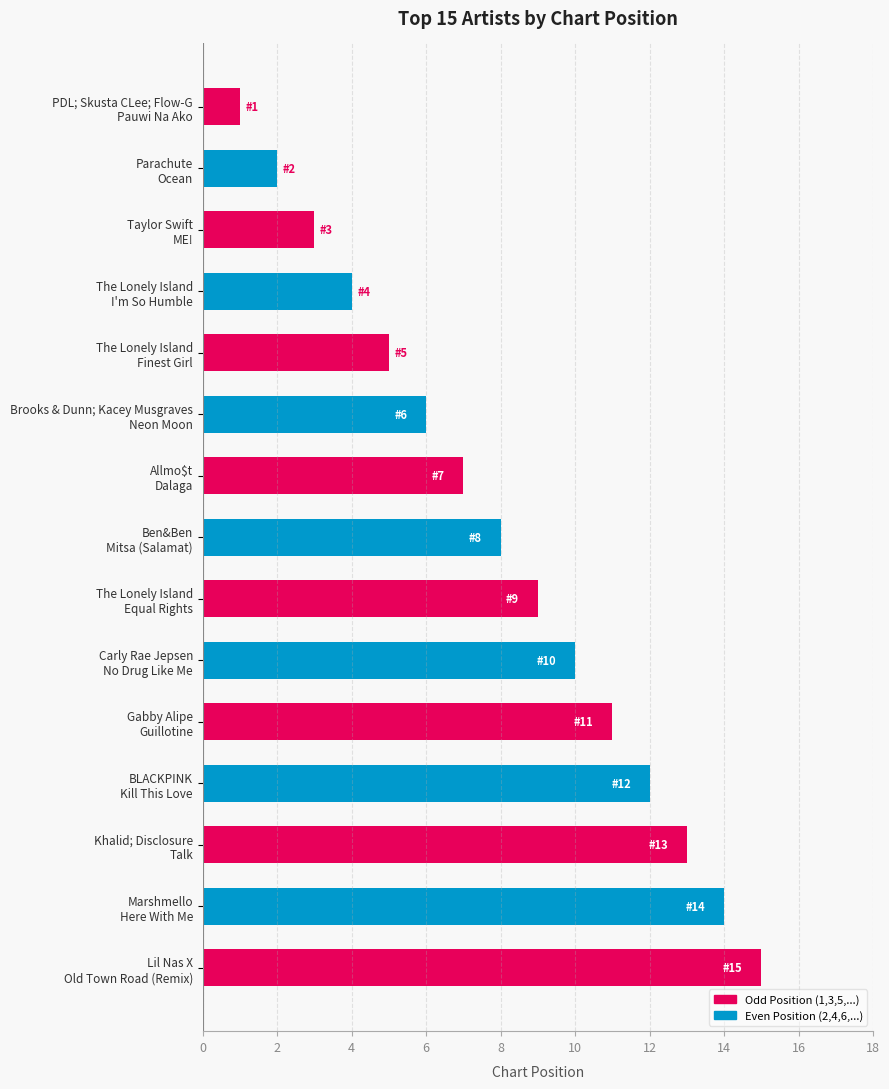

What is the maximum value shown in the chart?

15